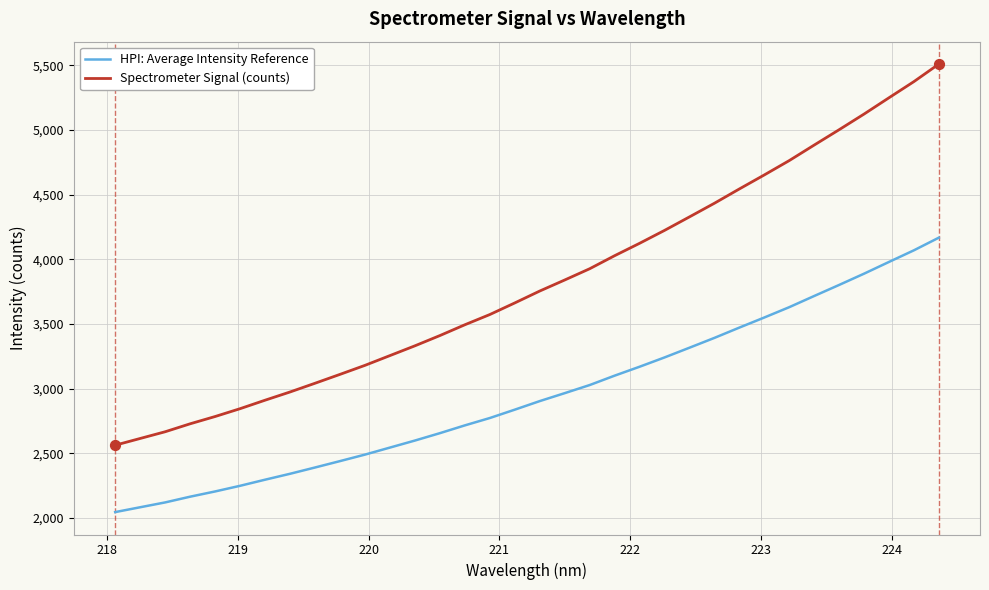

Which series has the largest range (max minus min)?

Spectrometer Signal (counts)